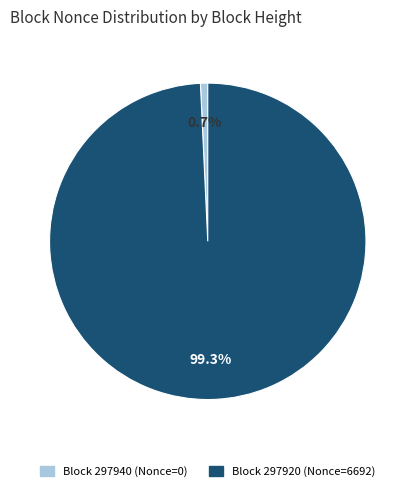

Is there any slice that represents more than half of the pie?

Yes